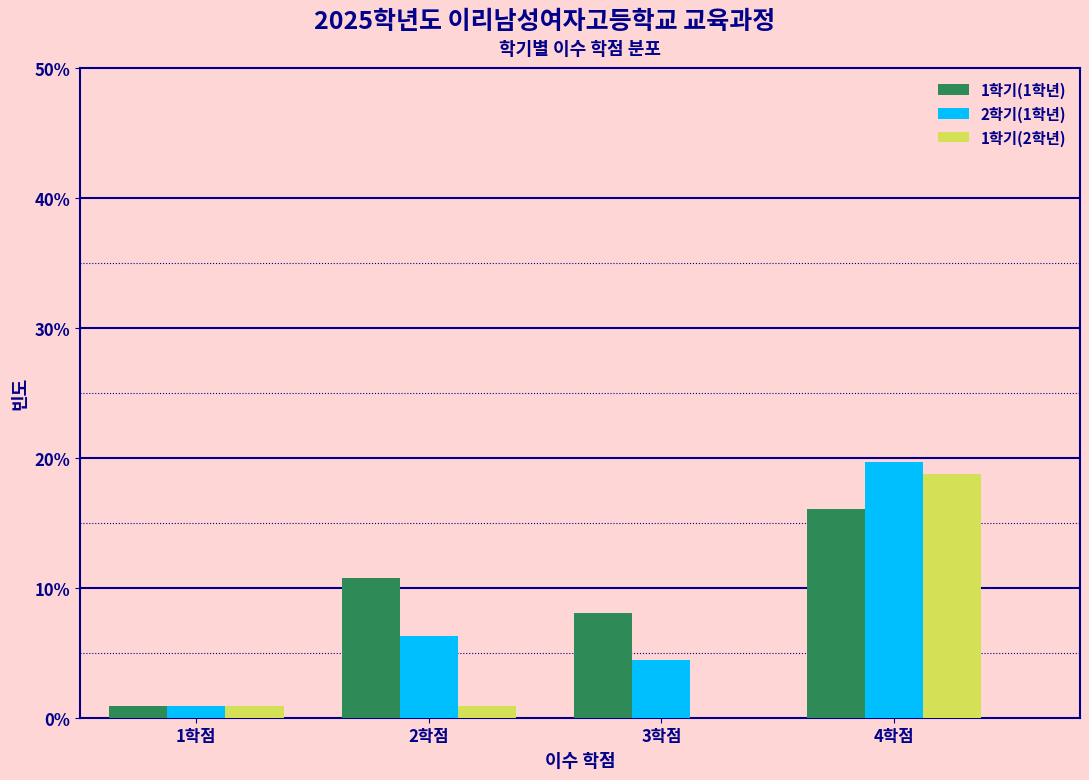

What is the total value across all series at 3학점?

12.5